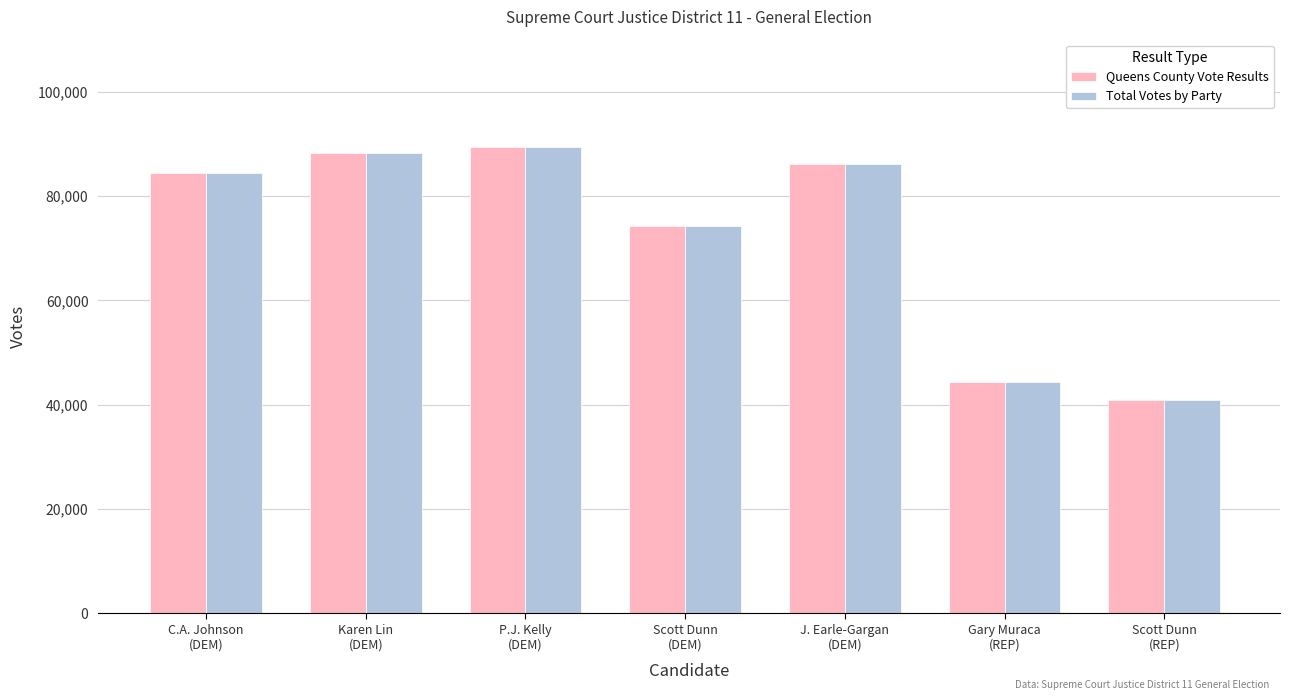

Reading left to right, list all the values displayed in this chart.

Queens County Vote Results: 84477	88338	89337	74260	86224	44457	40981
Total Votes by Party: 84477	88338	89337	74260	86224	44457	40981